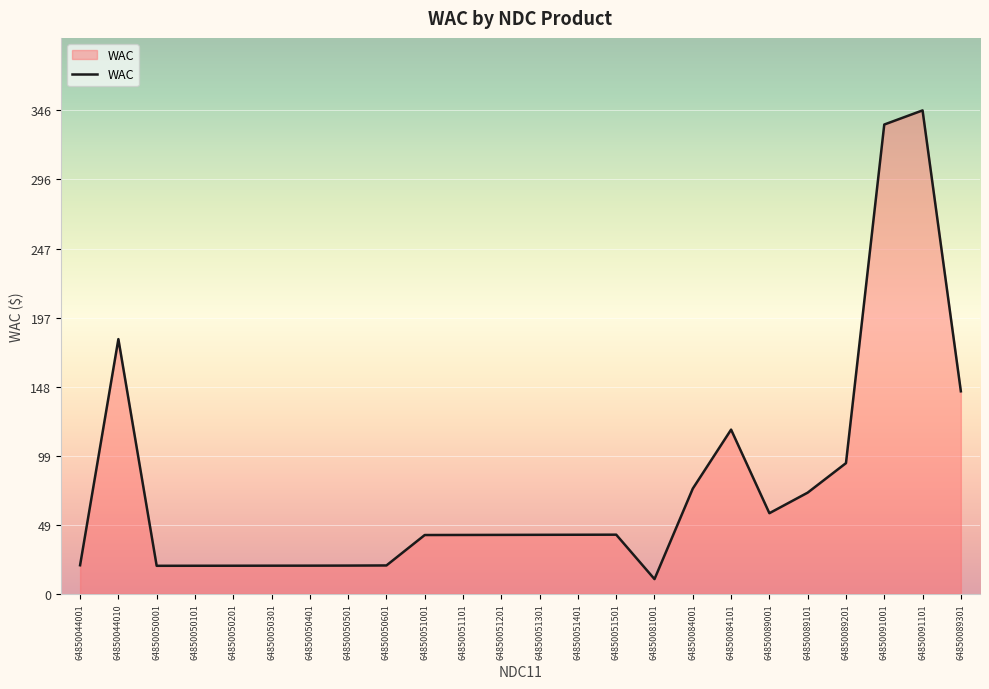

True or false: there are more than 1 points higher than both neighbors.

True